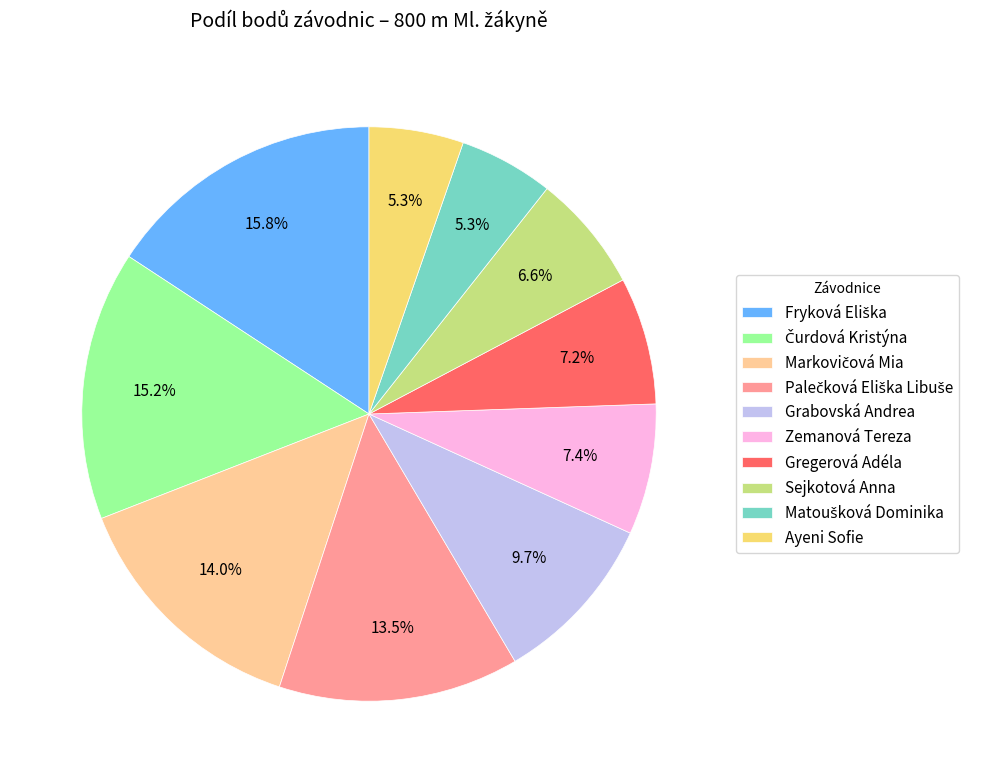

Does any single category account for the majority?

No